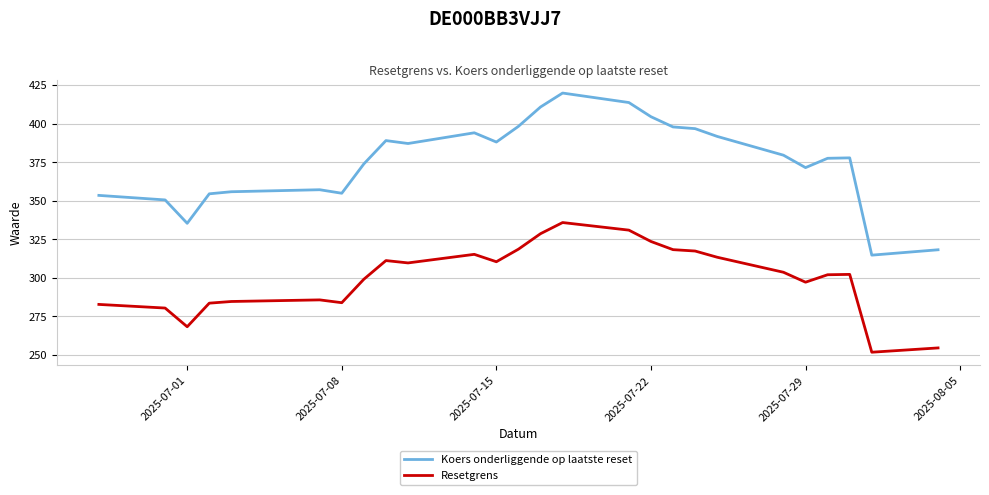

Which series has the largest total across all categories?

Koers onderliggende op laatste reset